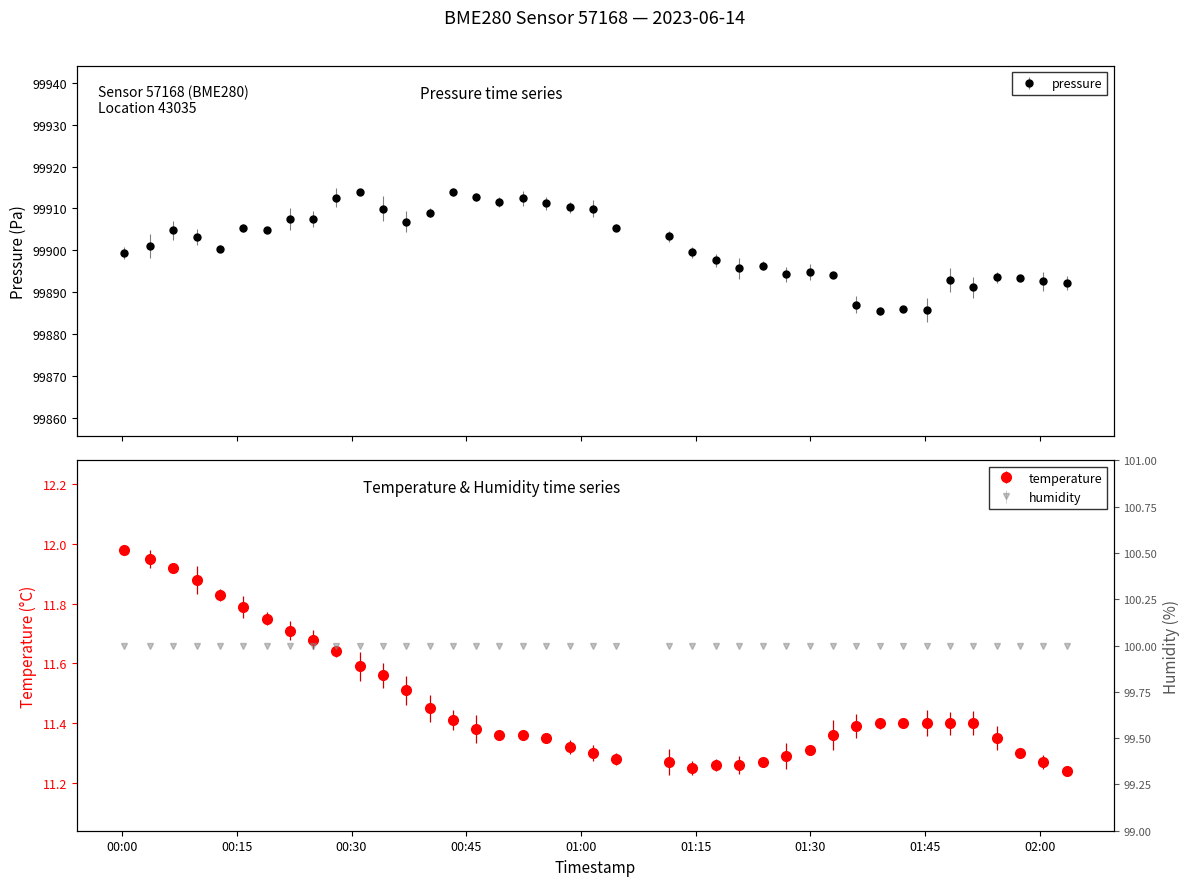

True or false: temperature and pressure cross at least once.

False